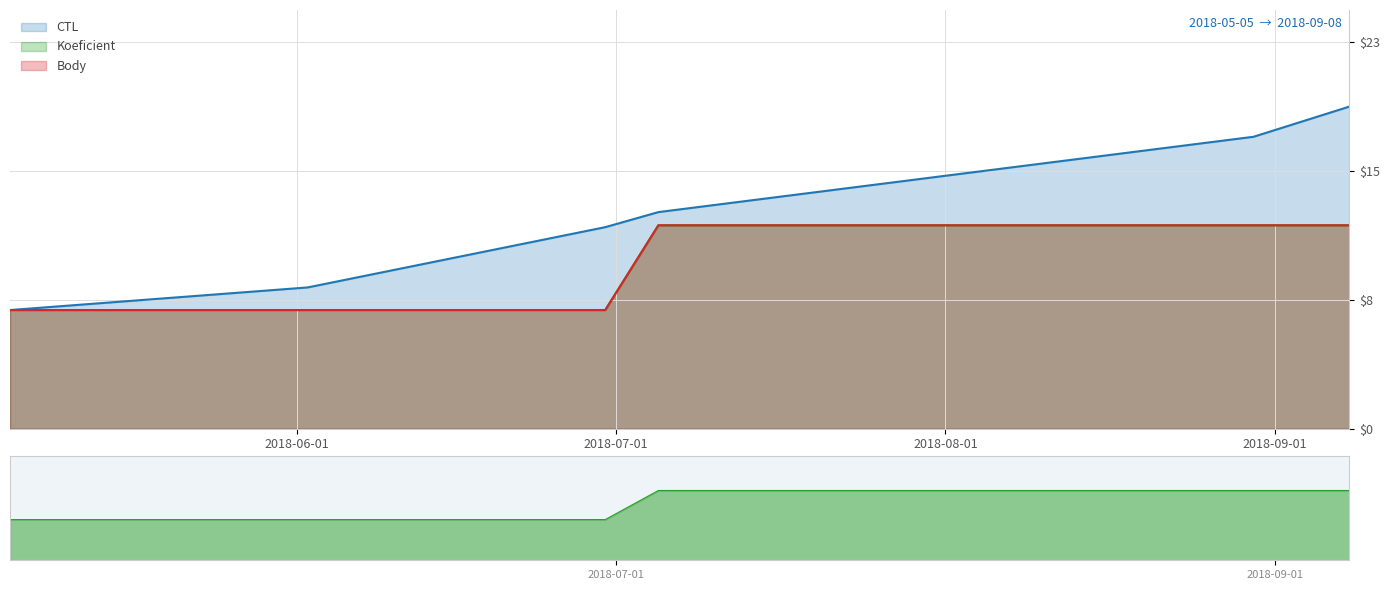

True or false: Body has a value of 12.0 at 2018-08-30.

True